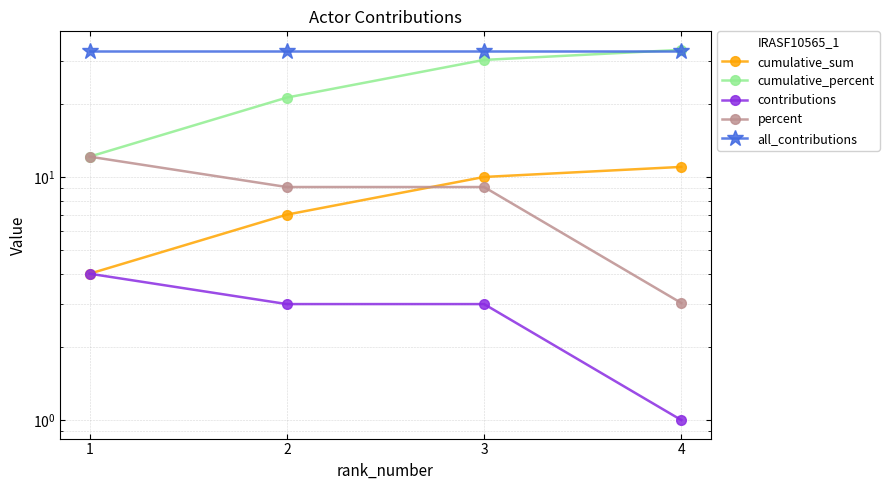

The value of cumulative_sum at 2 is 7.0. True or false?

True